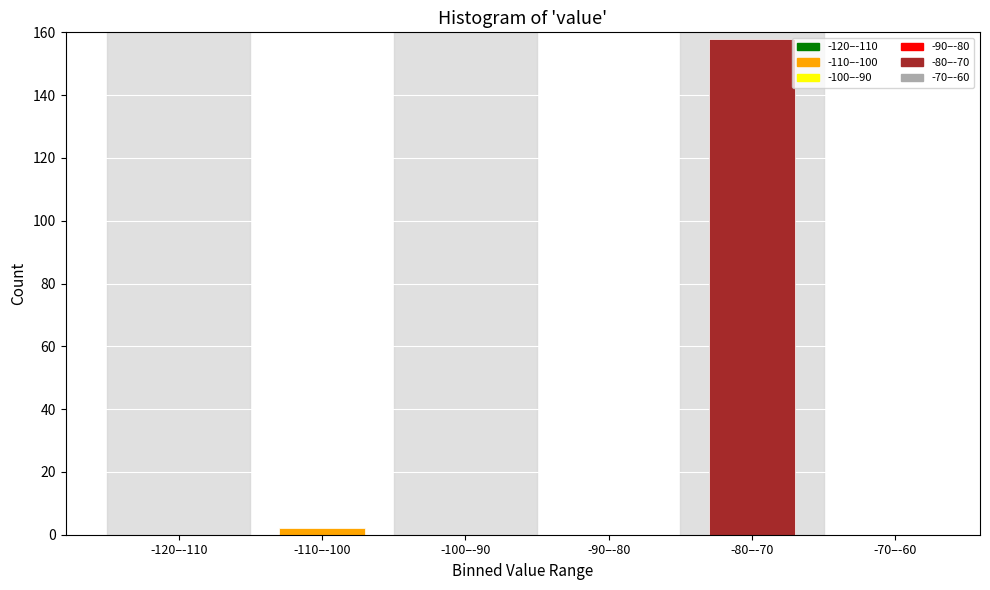

Reading right to left, extract all data points from this chart.

-70–-60=0	-80–-70=158	-90–-80=0	-100–-90=0	-110–-100=2	-120–-110=0